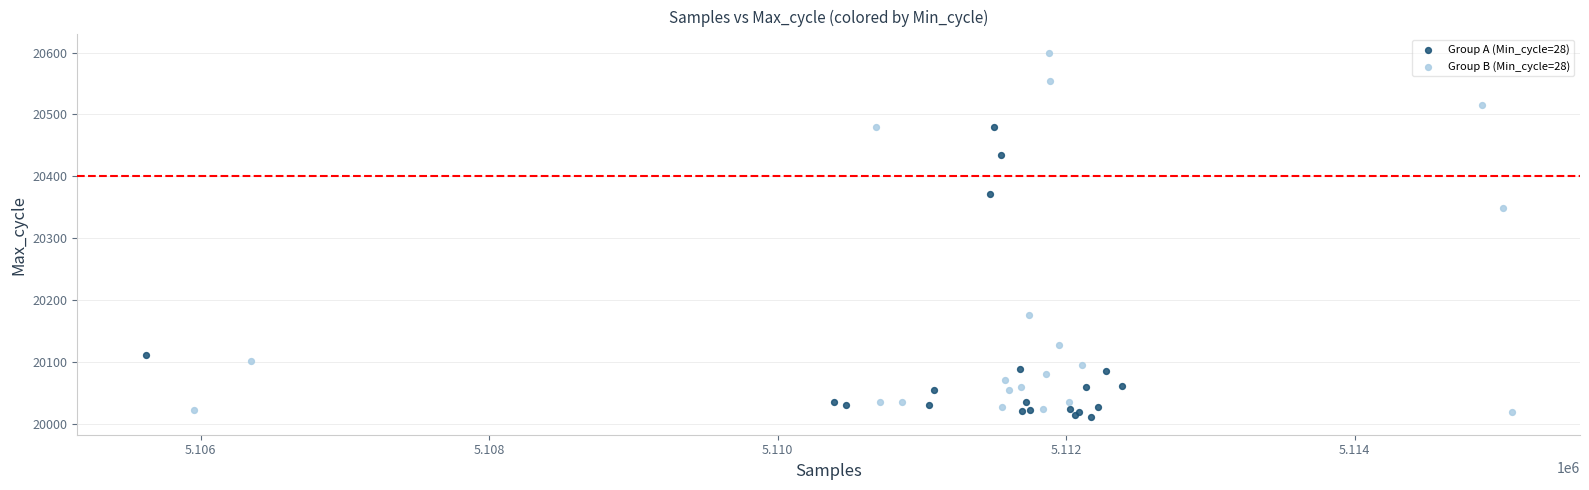

Which series contains the lowest Y value?

Group A (Min_cycle=28)